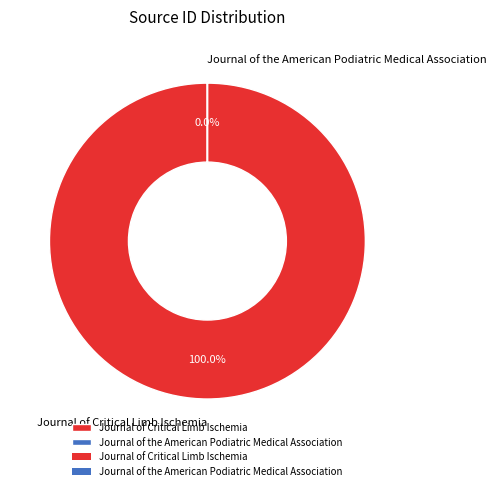

Combined, do Journal of the American Podiatric Medical Association and Journal of Critical Limb Ischemia account for over 50%?

Yes